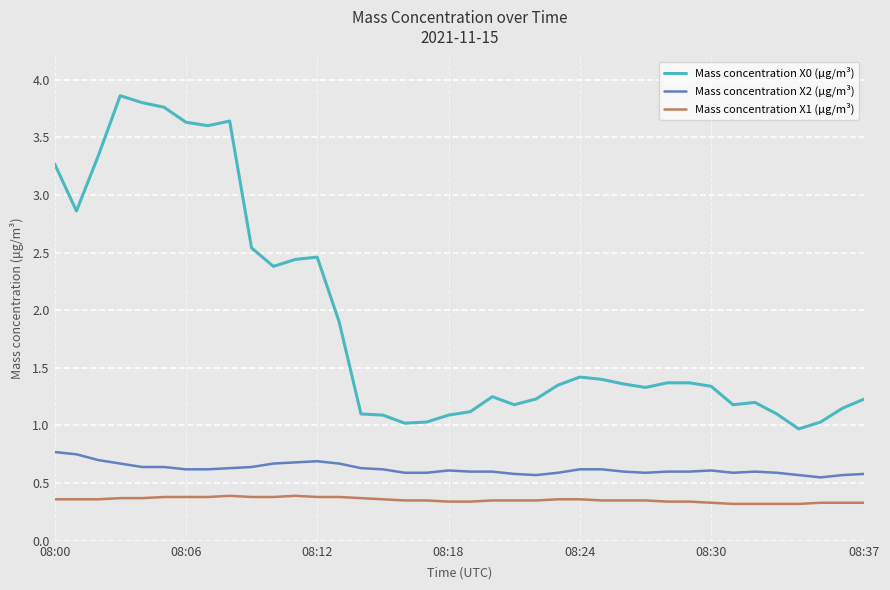

Which series has the widest spread of values?

Mass concentration X0 (μg/m³)